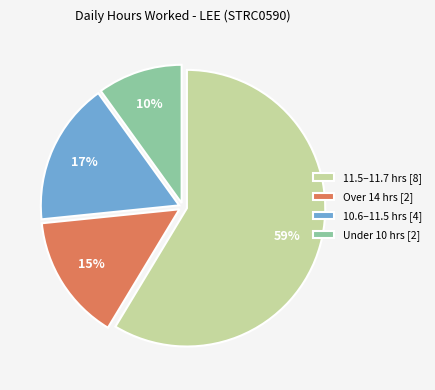

What percentage is the Over 14 hrs [2] slice, to the nearest percent?

15%